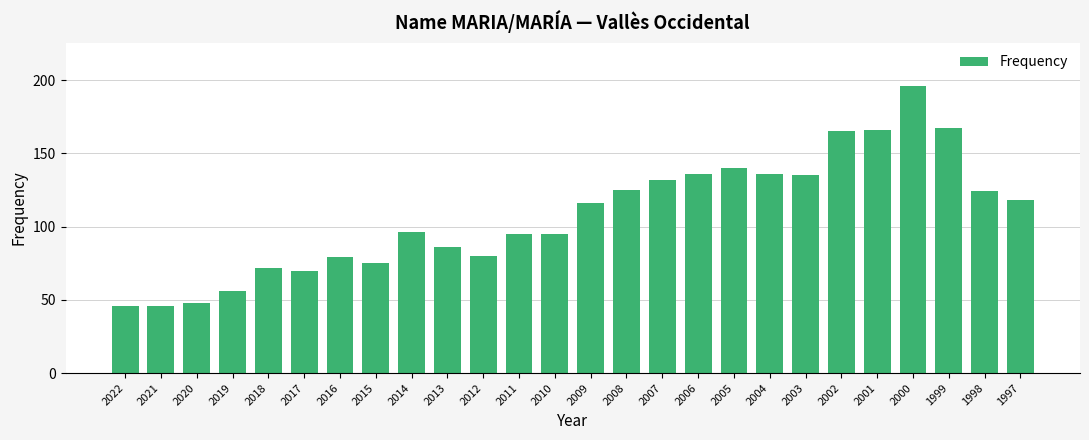

What is the difference between the maximum and minimum values?

150